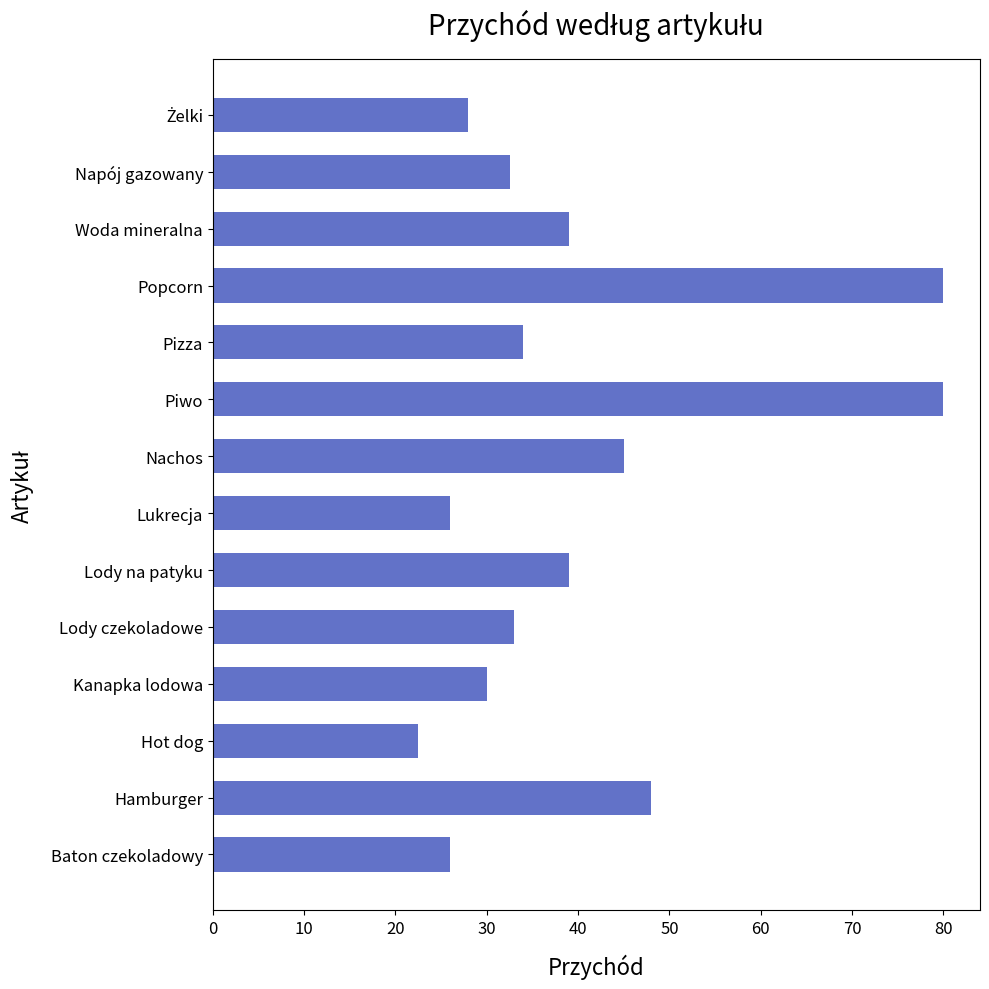

Are the bars grouped side by side (vs. stacked)?

No